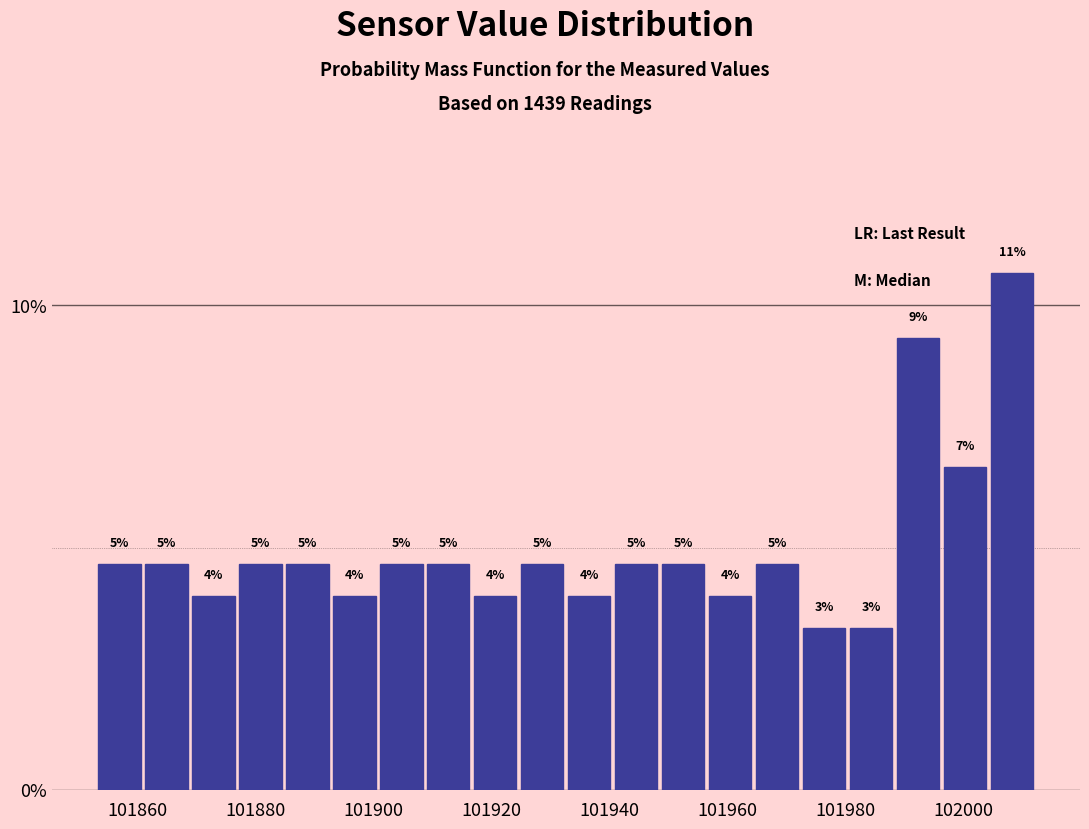

Around what value on the x-axis is the tallest bar? Give the approximate position of its centre, as read against the axis.

102008